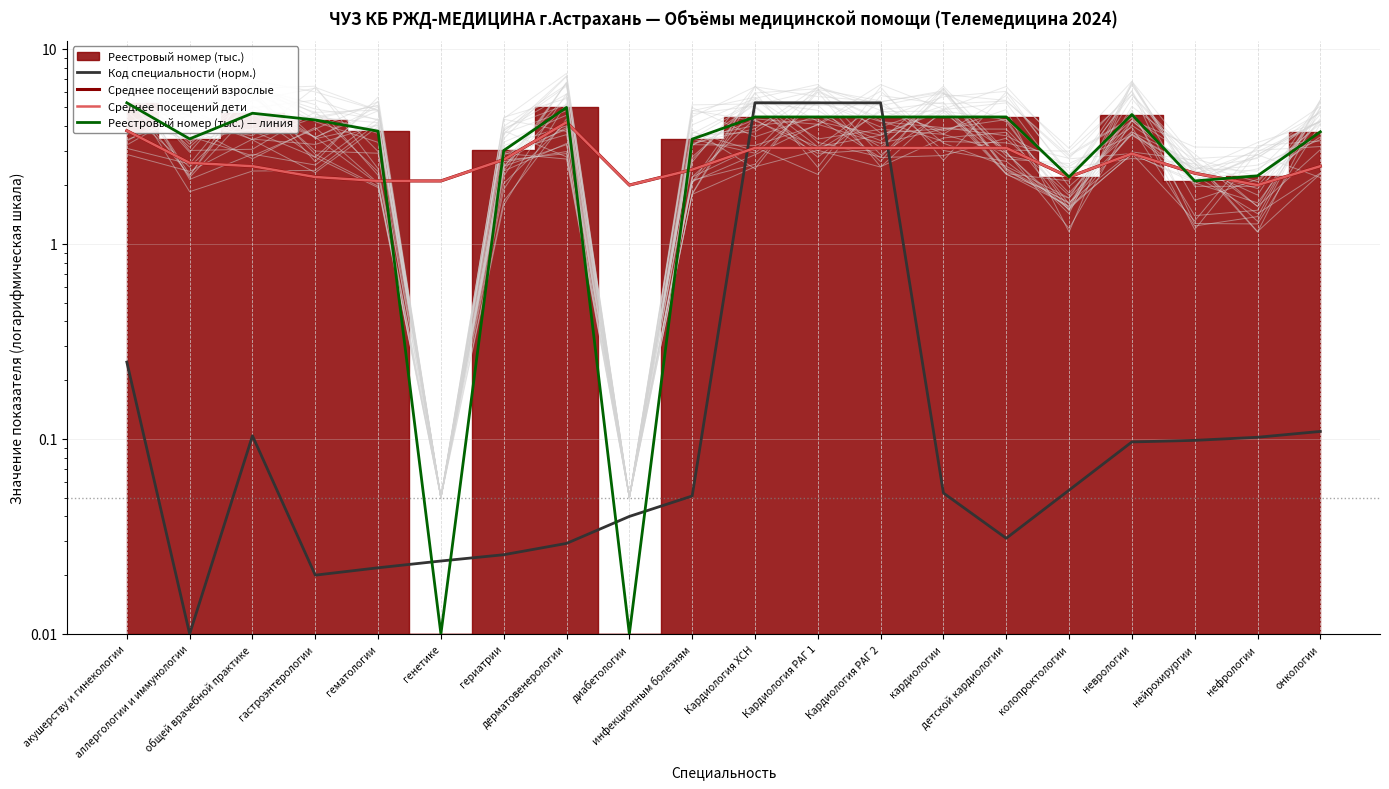

What is the average value of the Реестровый номер (тыс.) — линия series?

3.5